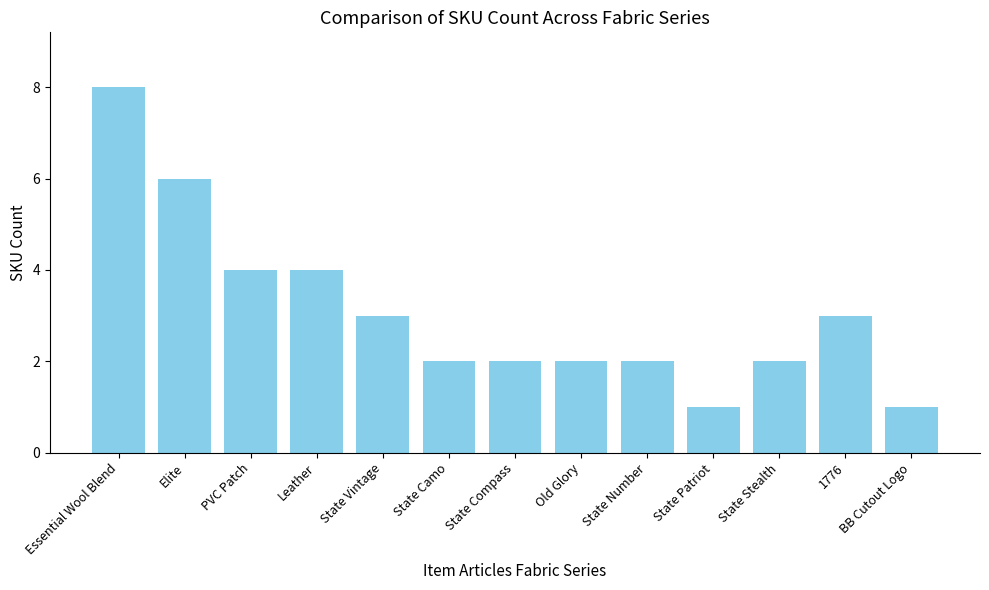

Are the bars grouped side by side (vs. stacked)?

No